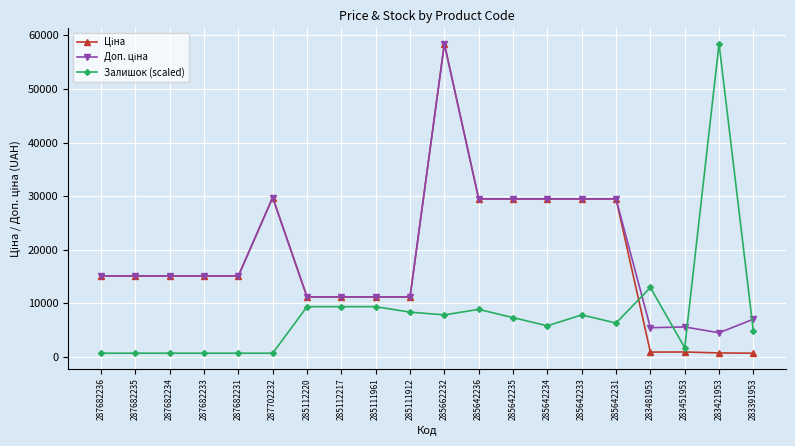

What is the label of the 15th point from the left?

285642233